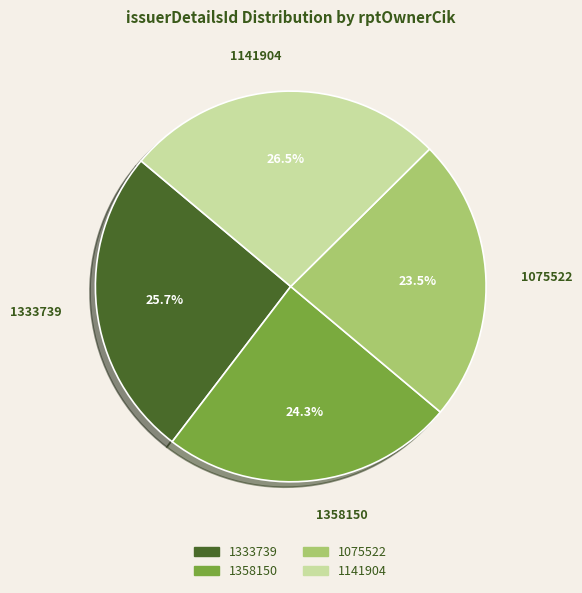

Count the number of slices in the pie.

4